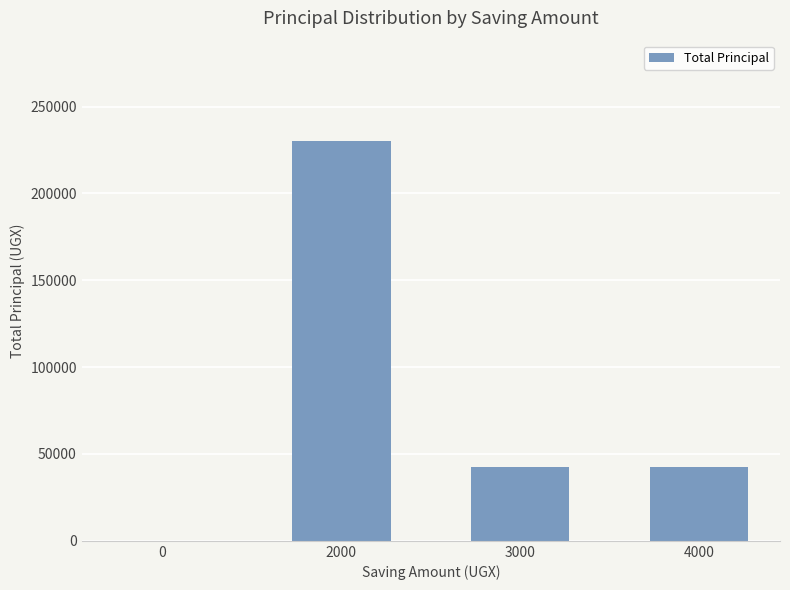

What is the greatest value displayed?

230400